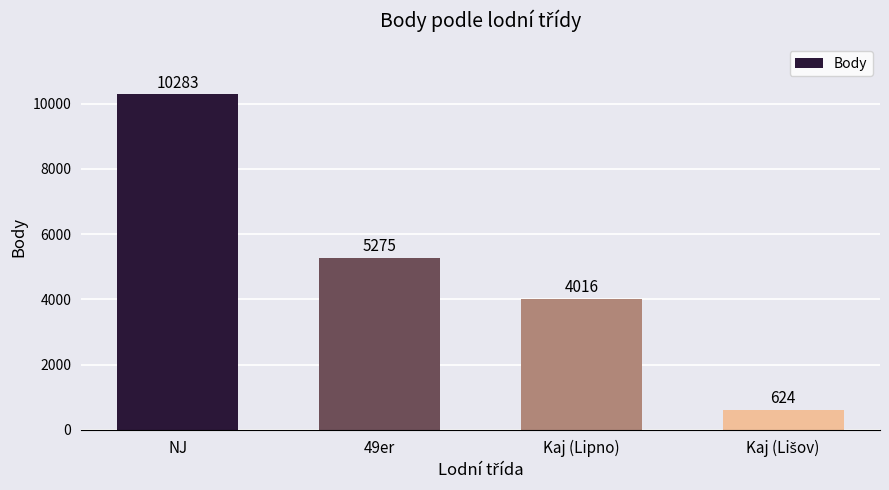

The value at Kaj (Lipno) is 4016. True or false?

True